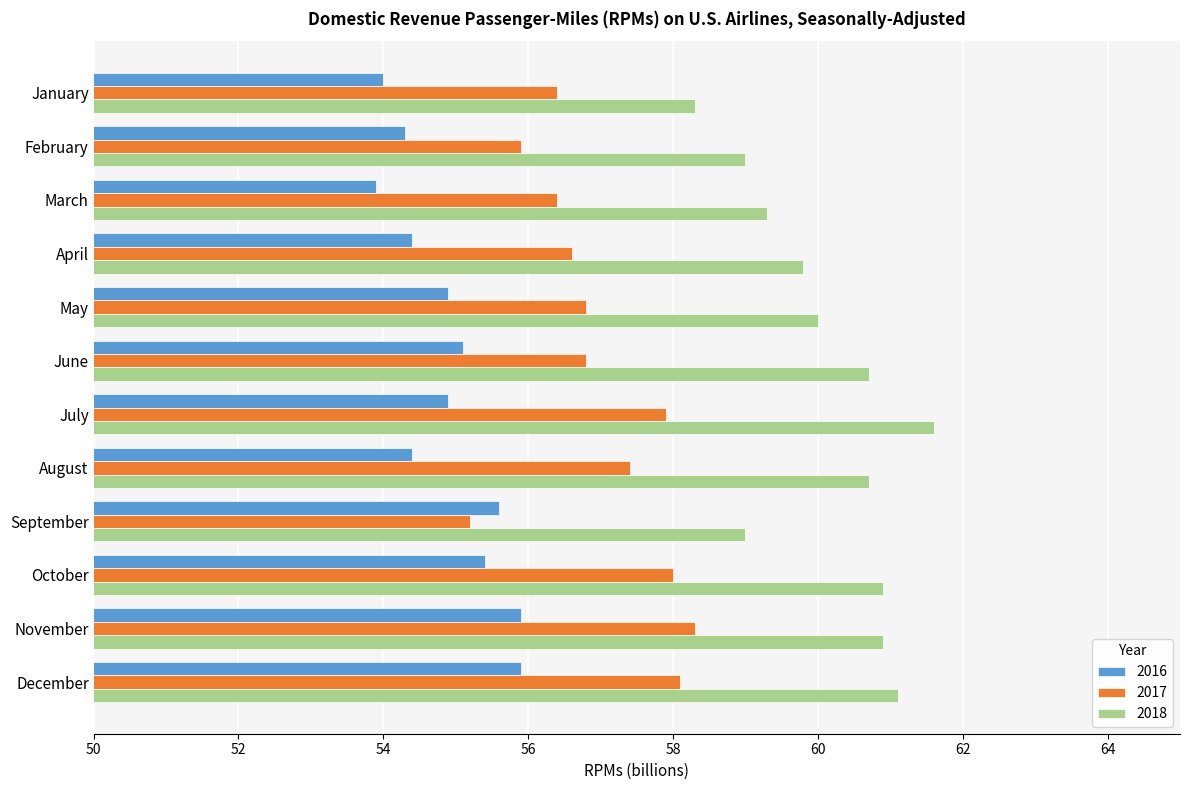

At which label is 2017 closest to 56?

February